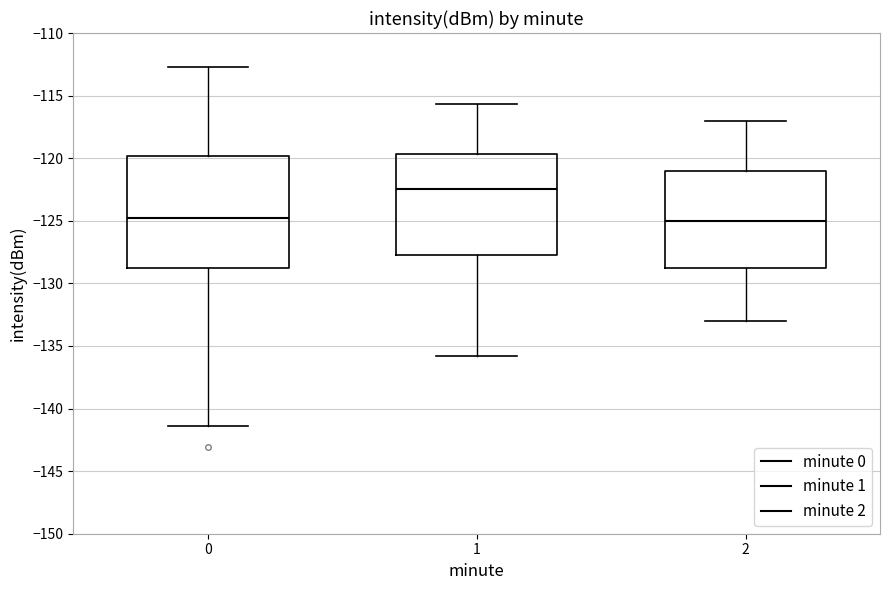

Where is the upper edge of the box at x = 1 on the y-axis? The values are not printed on the chart, so give them approximately, as read against the axis.

-119.5